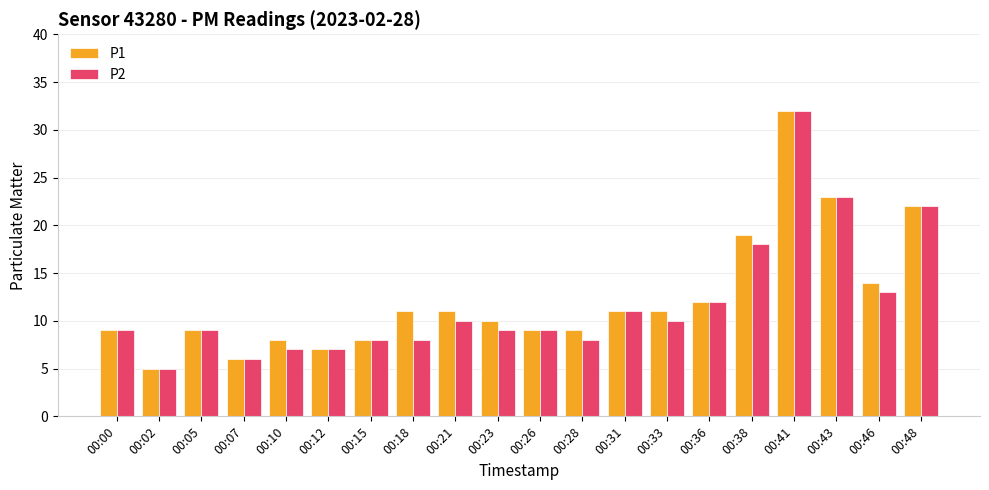

Reading left to right, transcribe all the data shown in this chart.

P1: 00:00=9	00:02=5	00:05=9	00:07=6	00:10=8	00:12=7	00:15=8	00:18=11	00:21=11	00:23=10	00:26=9	00:28=9	00:31=11	00:33=11	00:36=12	00:38=19	00:41=32	00:43=23	00:46=14	00:48=22
P2: 00:00=9	00:02=5	00:05=9	00:07=6	00:10=7	00:12=7	00:15=8	00:18=8	00:21=10	00:23=9	00:26=9	00:28=8	00:31=11	00:33=10	00:36=12	00:38=18	00:41=32	00:43=23	00:46=13	00:48=22